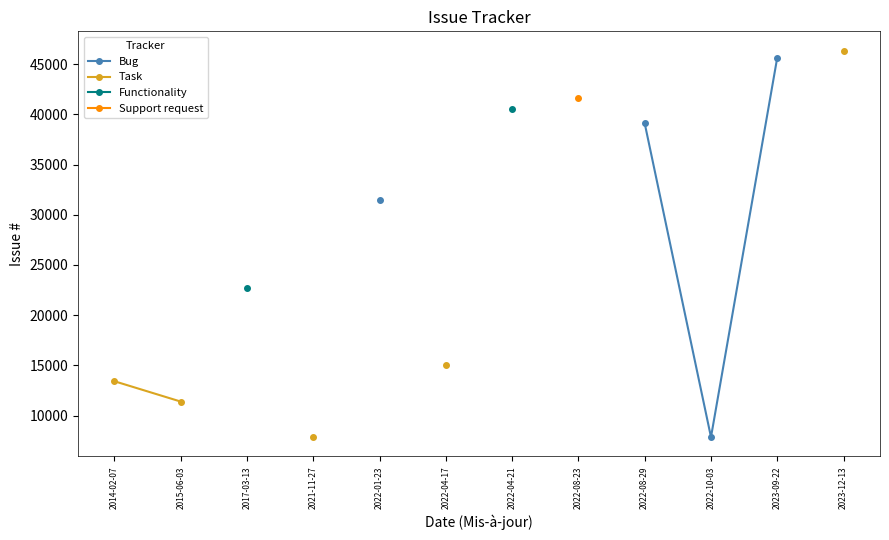

What is the label of the 3rd point from the right?

2022-10-03